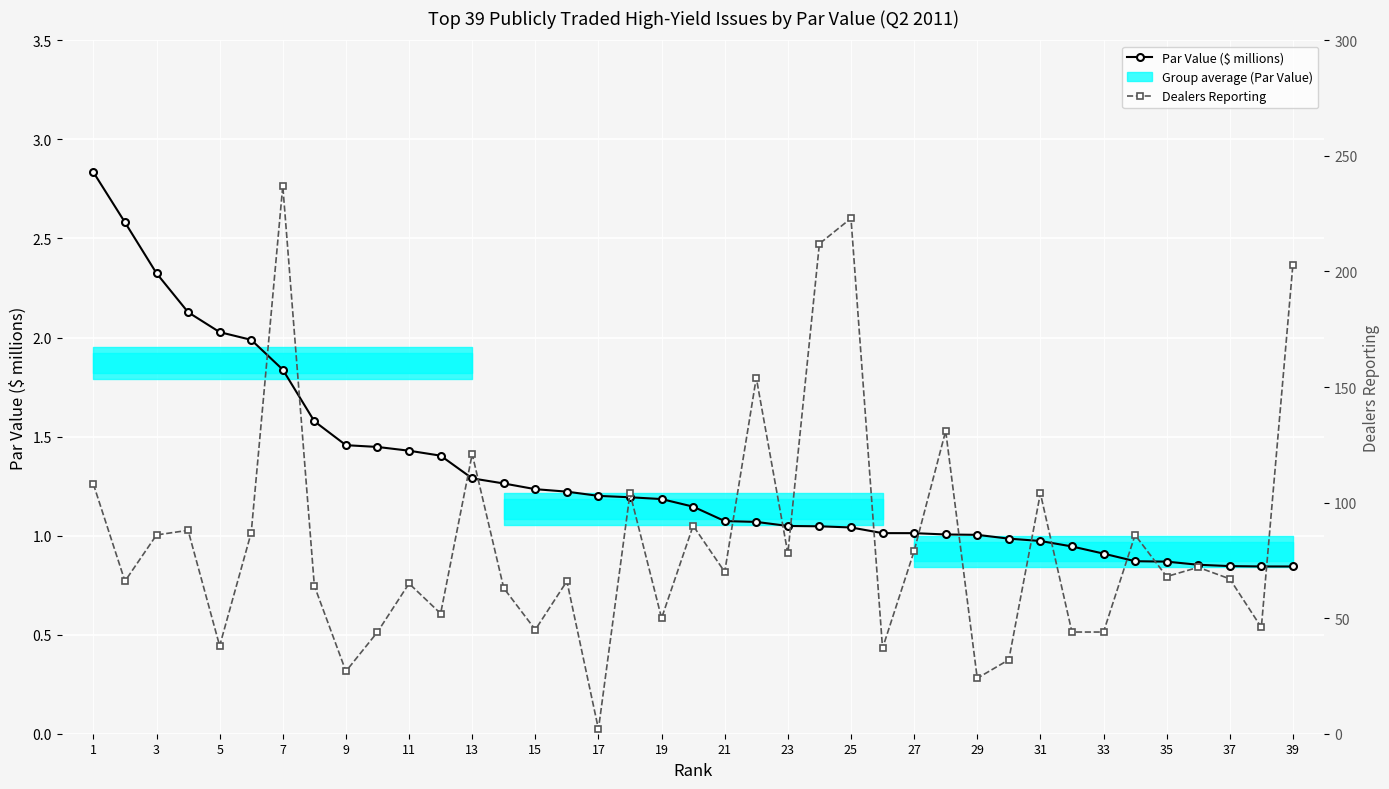

Rank the series by their average value, from lowest to highest.

Par Value ($ millions), Dealers Reporting